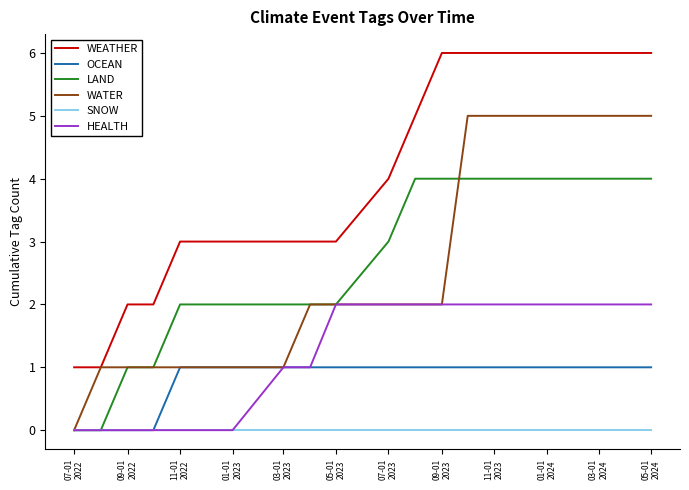

True or false: WEATHER and HEALTH intersect in this chart.

False